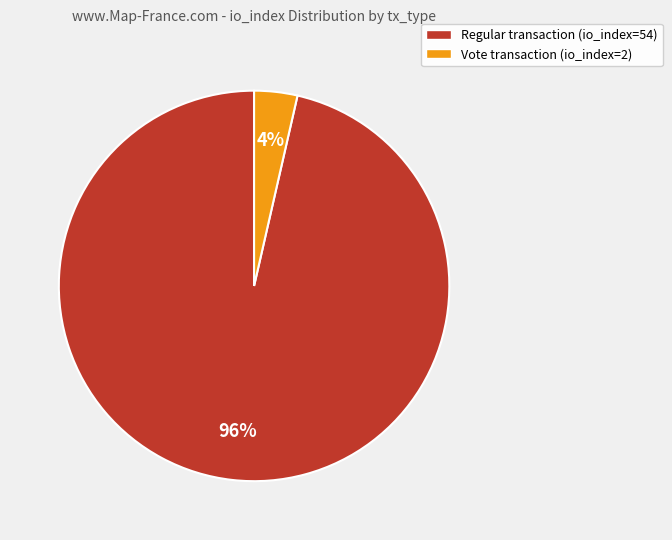

To the nearest percent, what is the combined percentage of Regular transaction (io_index=54) and Vote transaction (io_index=2)?

100%